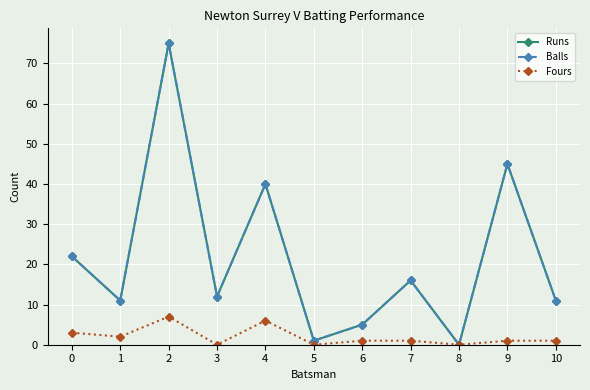

Is this an area chart (filled region under the line)?

No